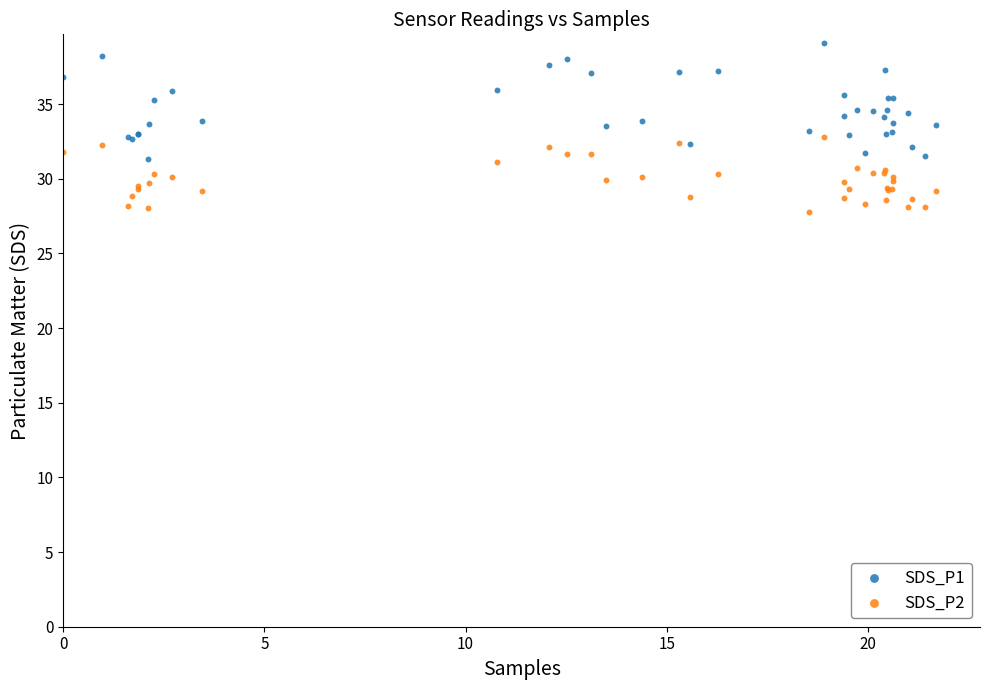

Which series has the widest spread of Y values?

SDS_P1